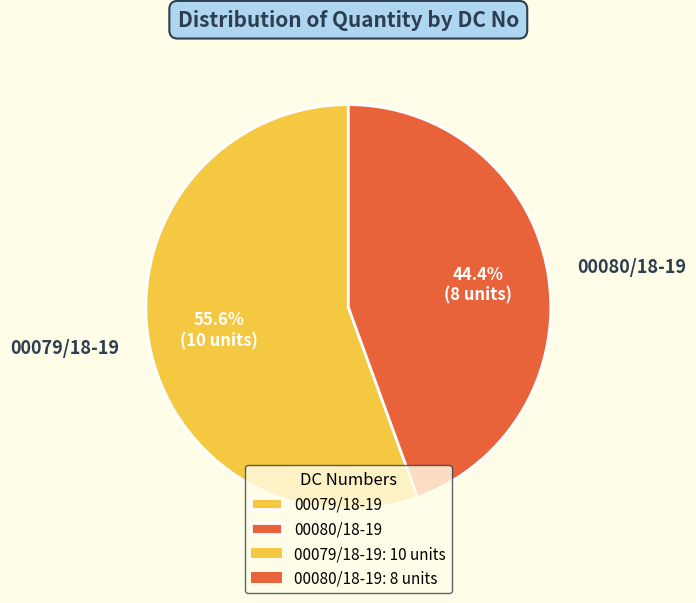

Is it true that 00079/18-19 is 48% of the pie?

False